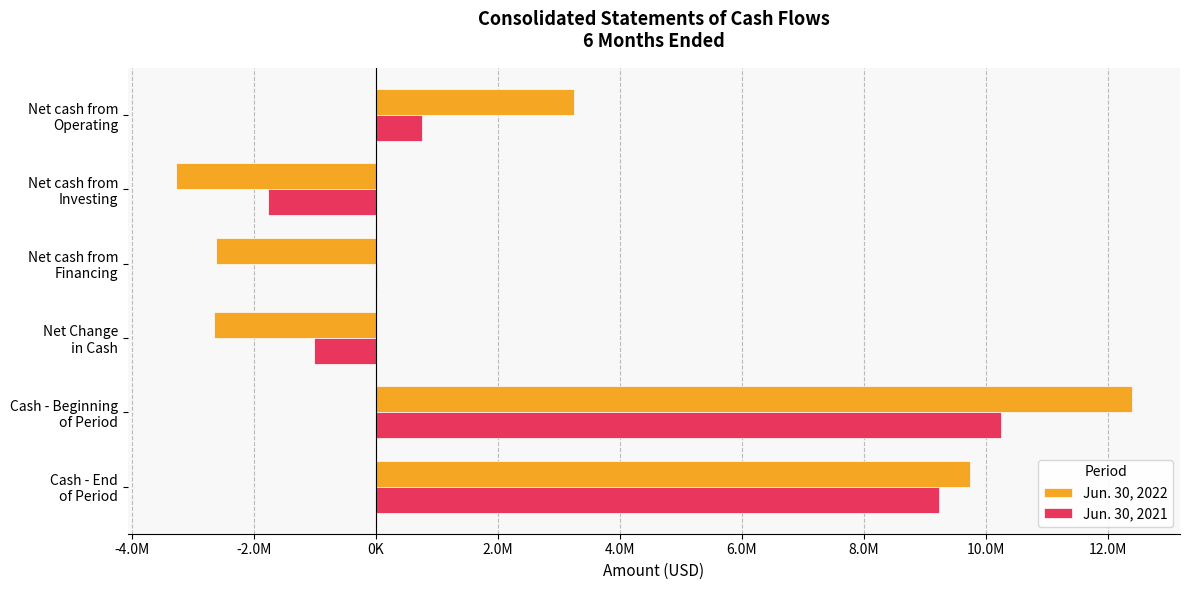

What are all the series names shown in the legend?

Jun. 30, 2022, Jun. 30, 2021